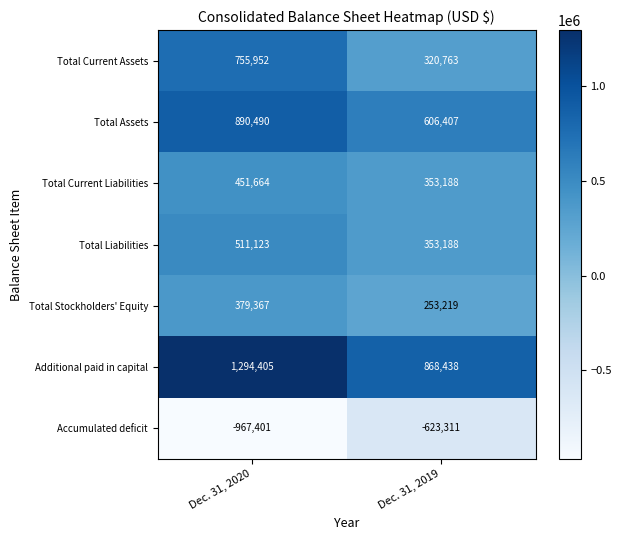

What is the approximate value of Total Stockholders' Equity at Dec. 31, 2020?

379367